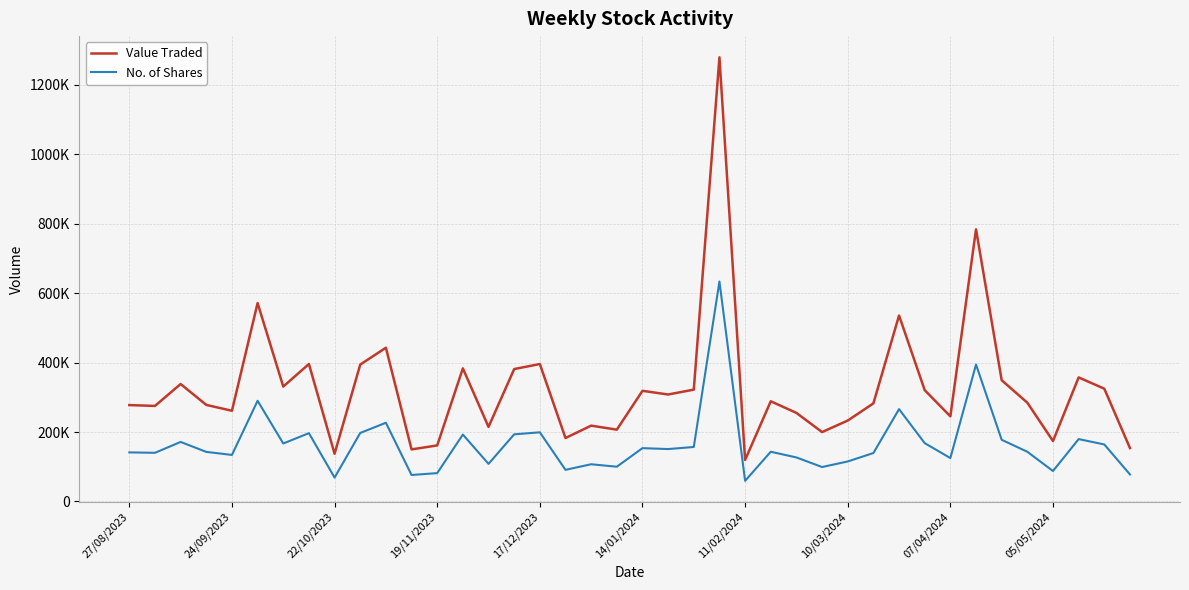

True or false: No. of Shares and Value Traded cross at least once.

False